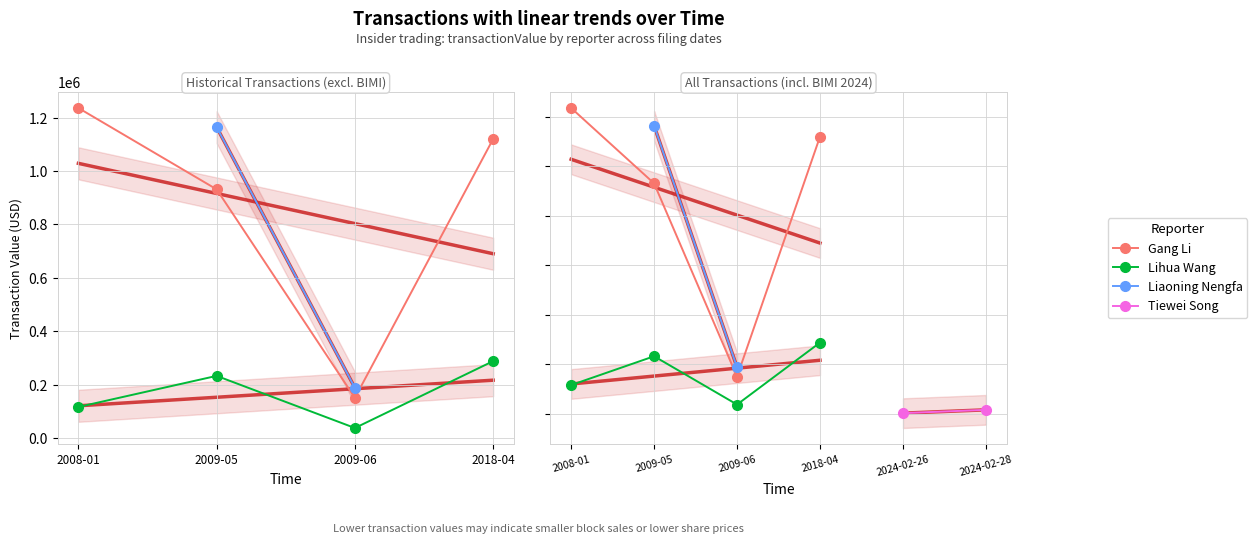

At 2009-06, list the series in order from smallest to largest.

Lihua Wang, Gang Li, Liaoning Nengfa, Tiewei Song